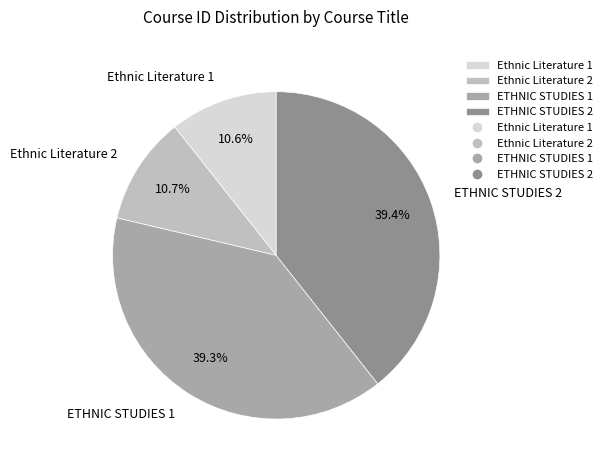

How many slices are in this pie chart?

4